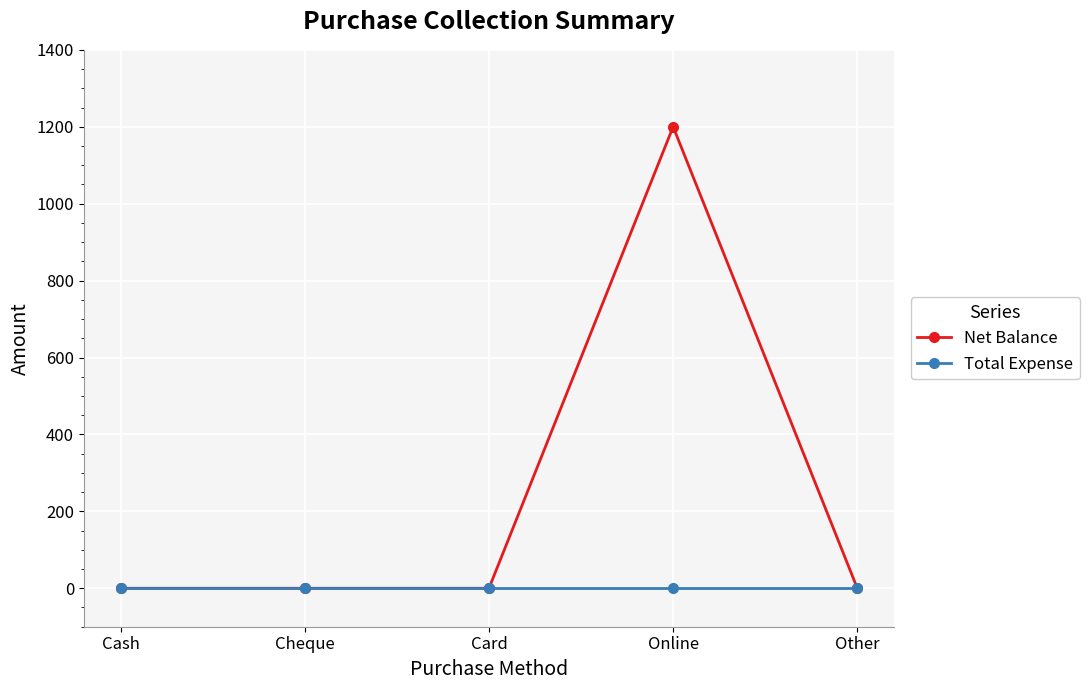

Is the value of Total Expense at Other greater than the value of Net Balance at Online?

No